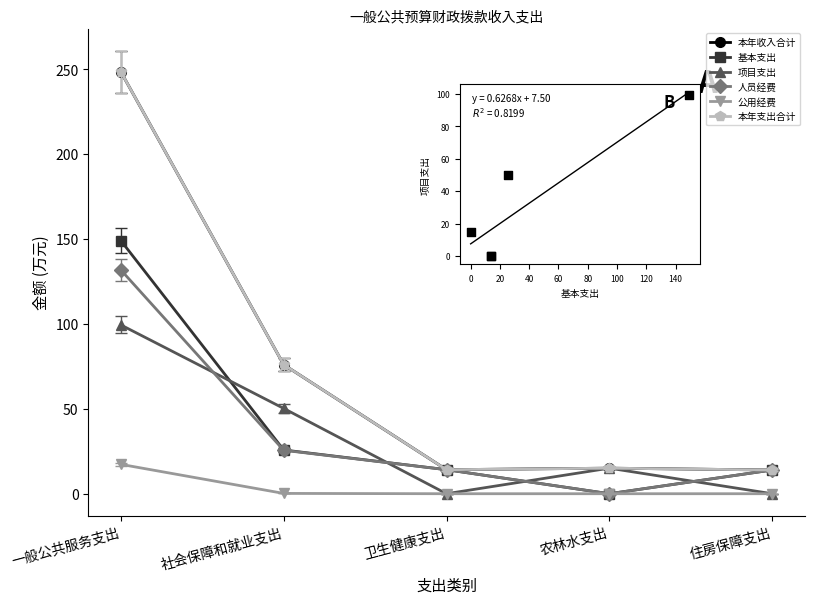

Which series reaches the minimum Y coordinate?

基本支出